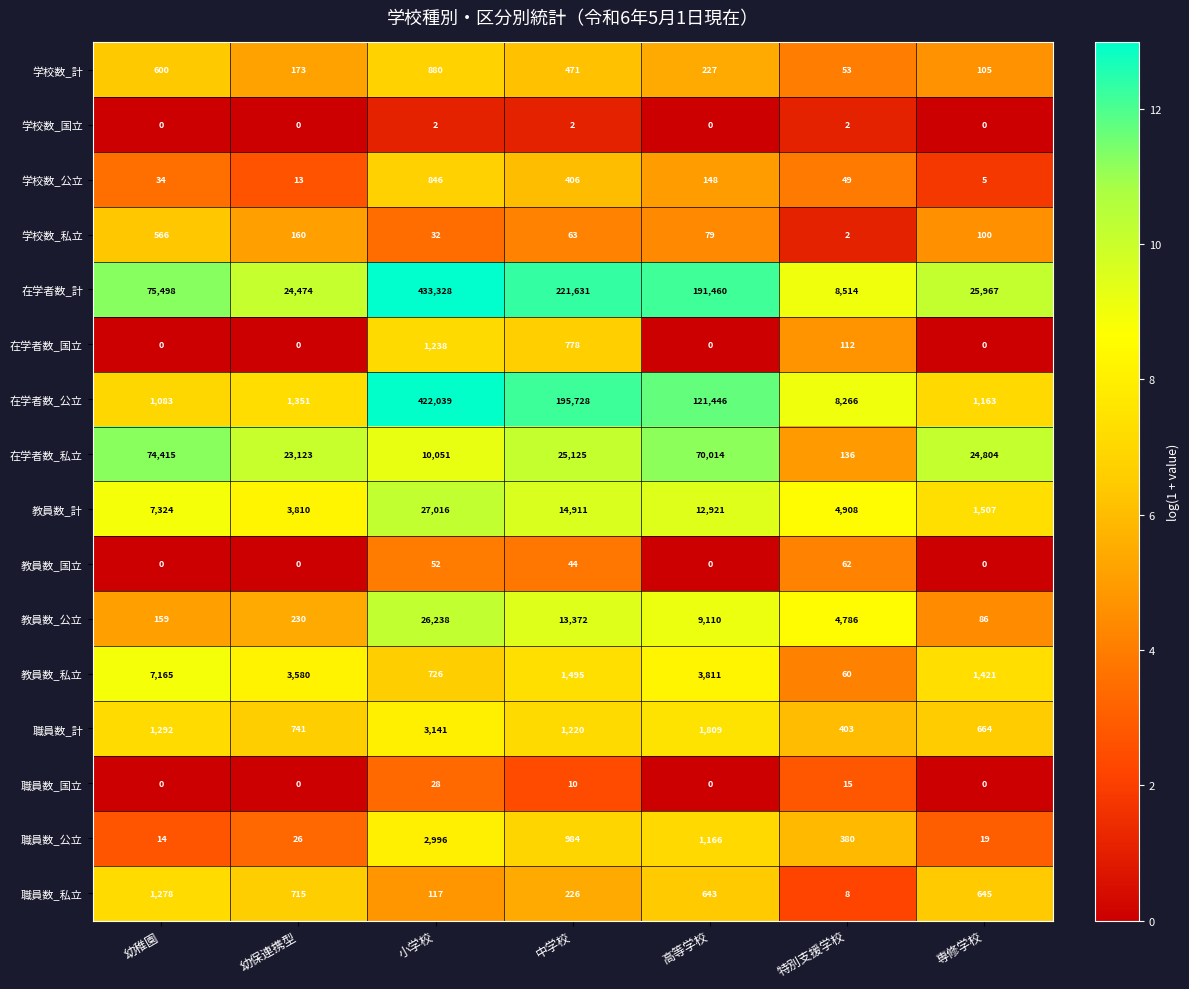

Where does the 在学者数_私立 series first go above 24804?

幼稚園